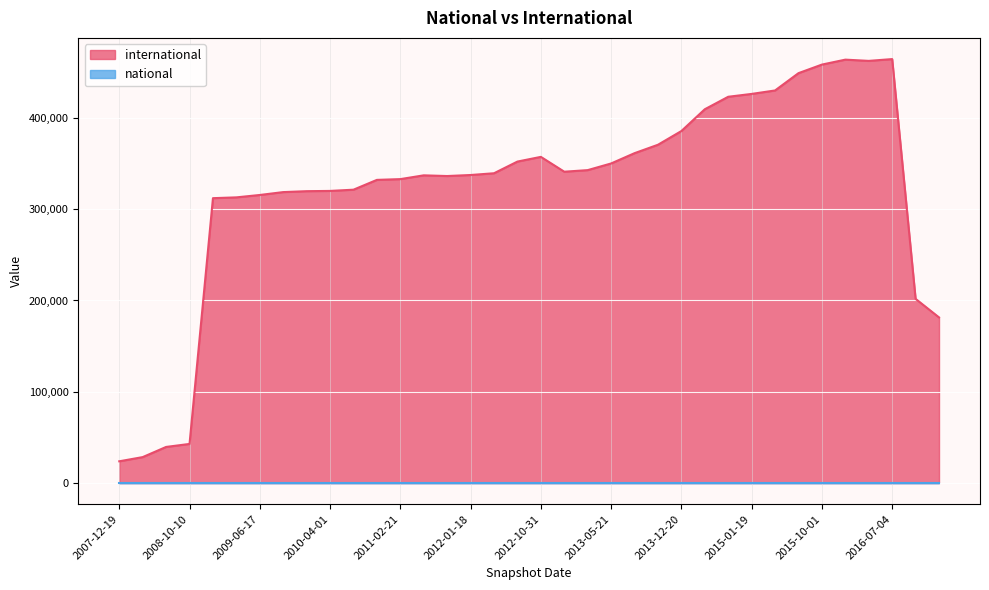

True or false: the data has more than 1 interior local peaks.

True